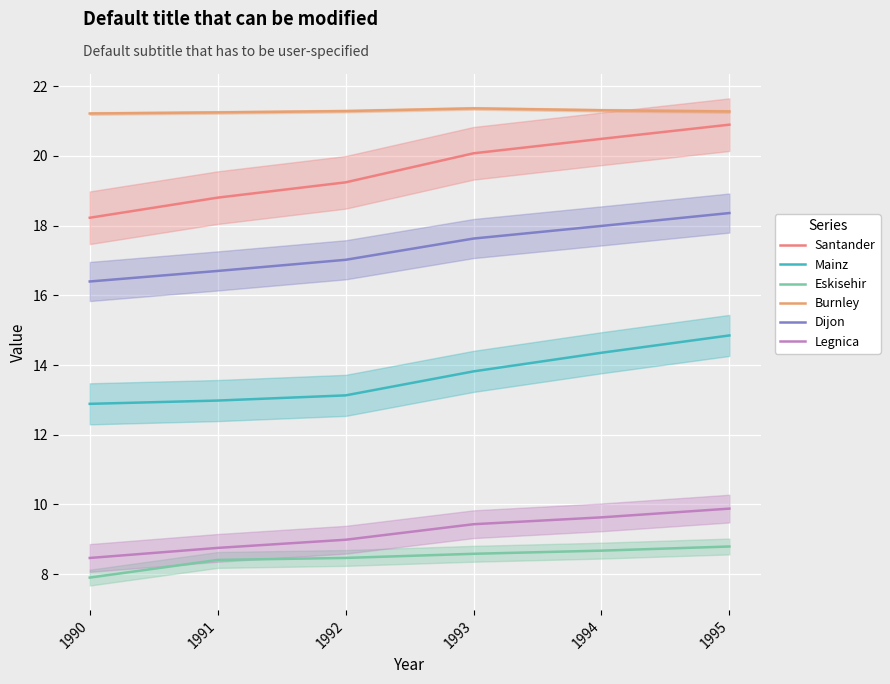

Which category has the highest value across all series?

1993